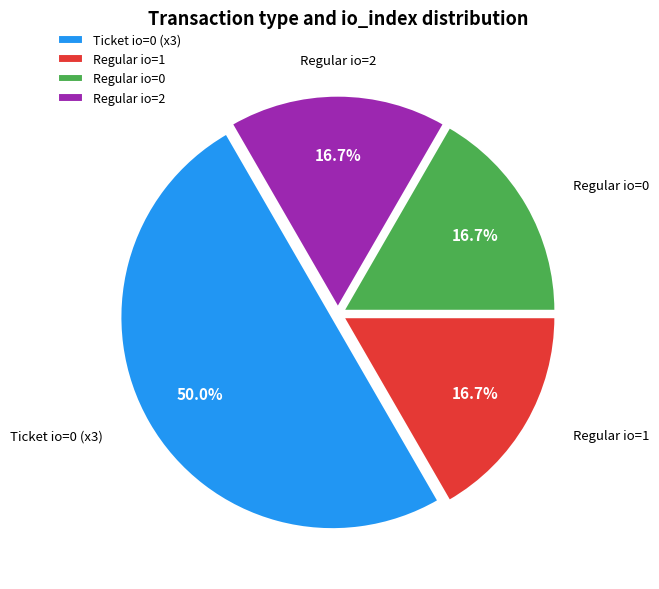

Count the number of slices in the pie.

4